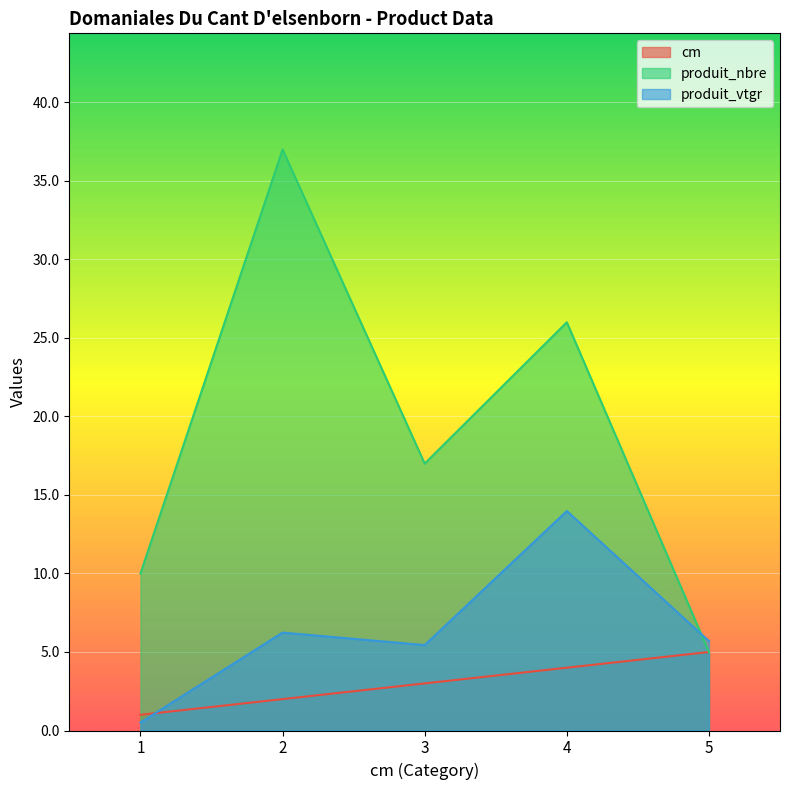

Reading right to left, list all the values displayed in this chart.

cm: 5=5.0	4=4.0	3=3.0	2=2.0	1=1.0
produit_nbre: 5=5.0	4=26.0	3=17.0	2=37.0	1=10.0
produit_vtgr: 5=5.7	4=14.0	3=5.4	2=6.2	1=0.5